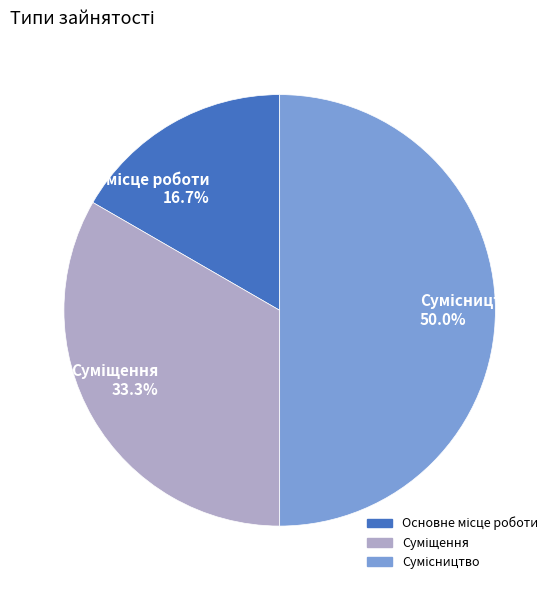

Is there a majority slice in this chart?

No